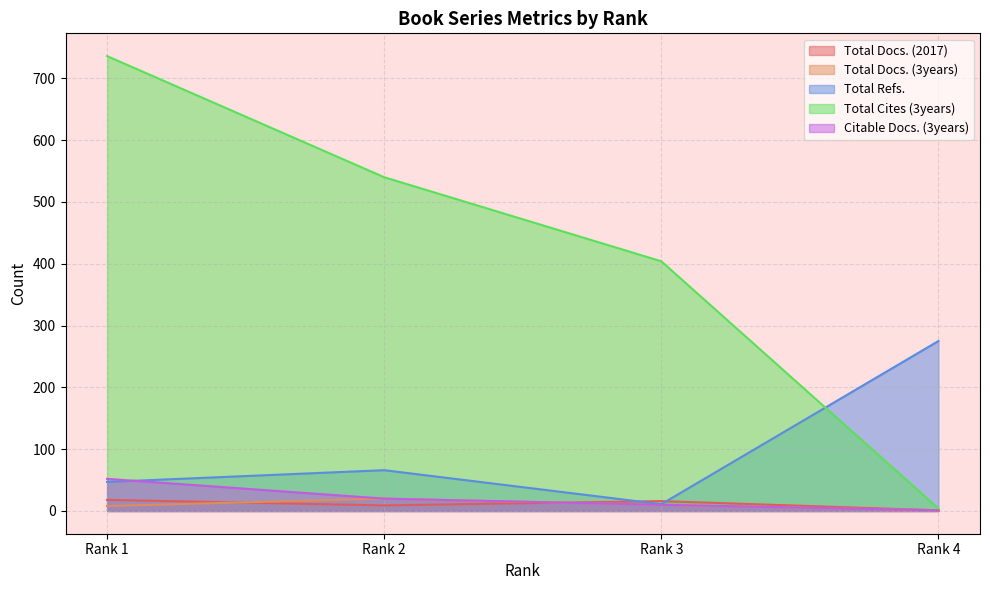

At which category does Total Docs. (3years) reach its first local peak?

Rank 2